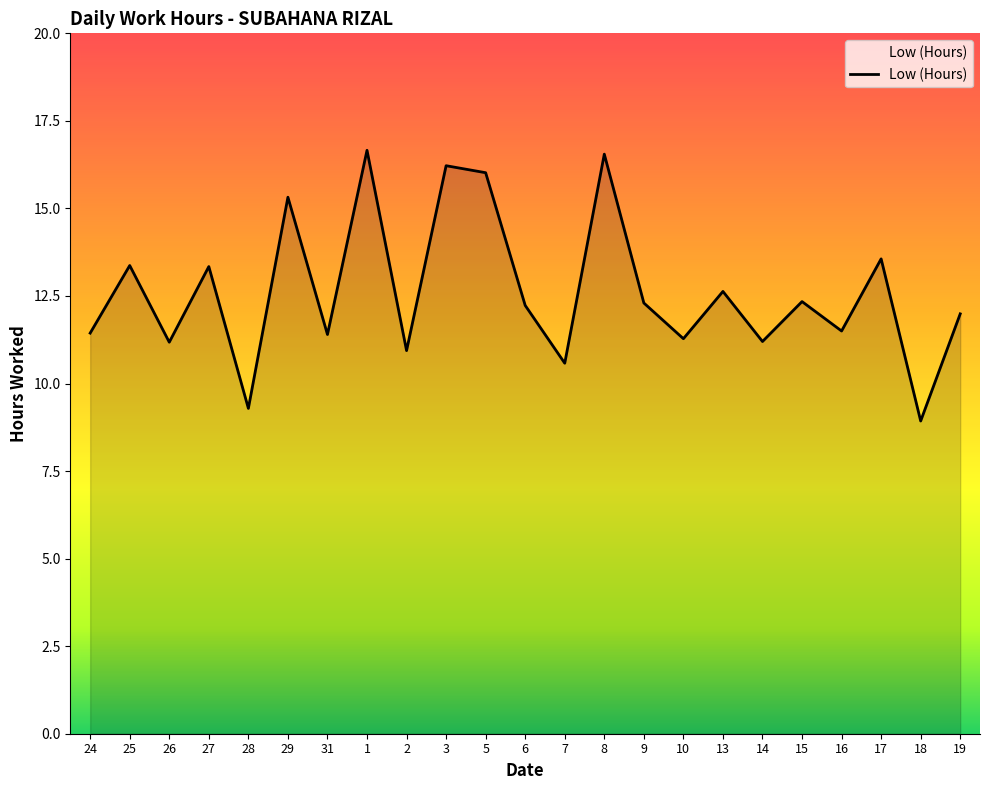

What value does the data have at 7?

10.6